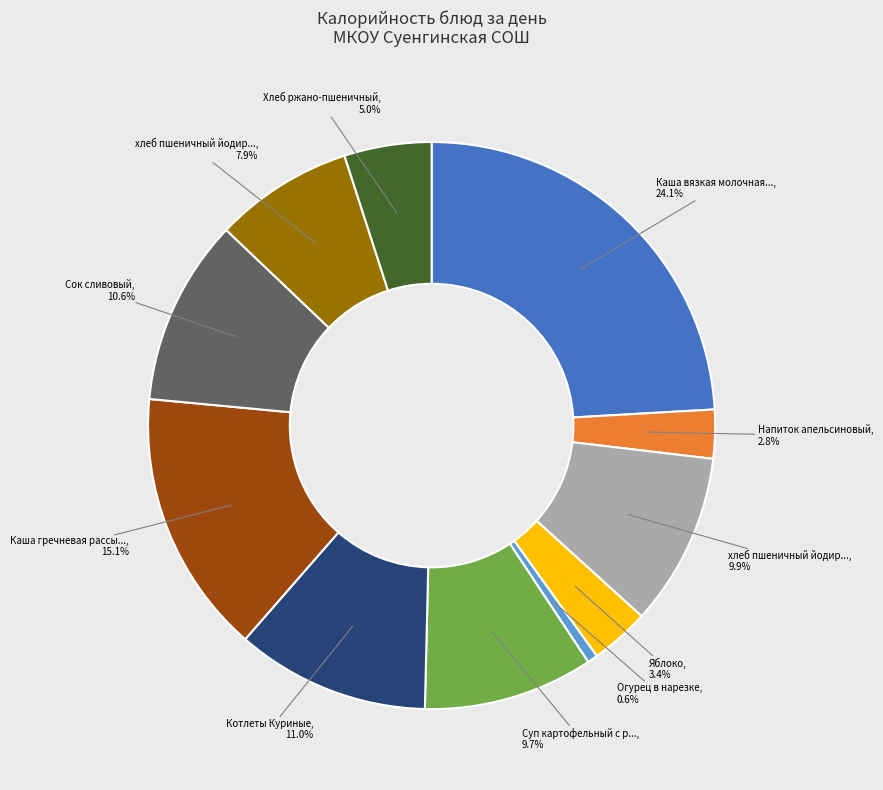

Is there a majority slice in this chart?

No